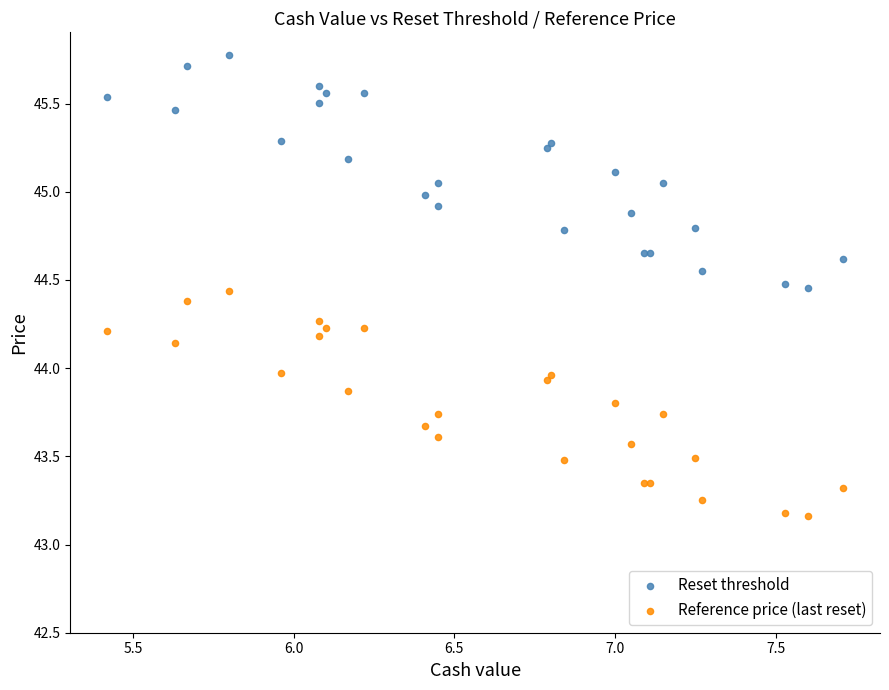

Which series reaches the minimum Y coordinate?

Reference price (last reset)